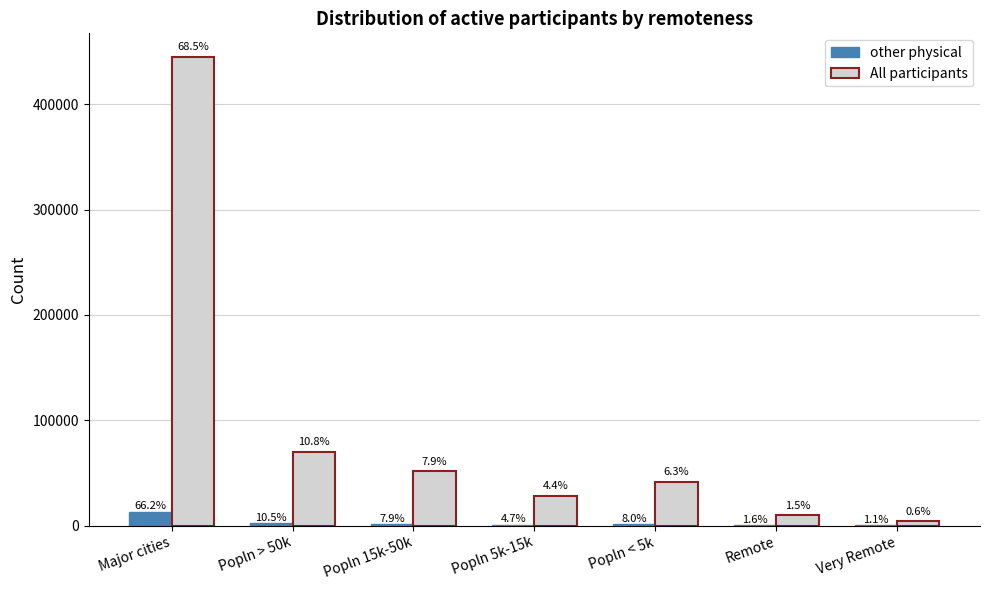

How many groups of bars are there?

7